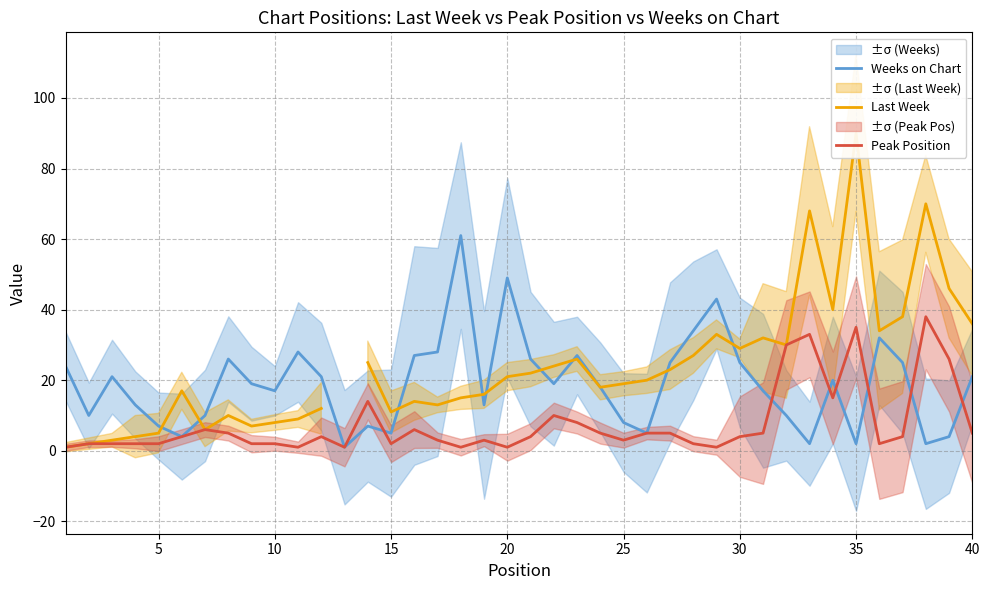

At how many categories does at least one series exceed 68?

2